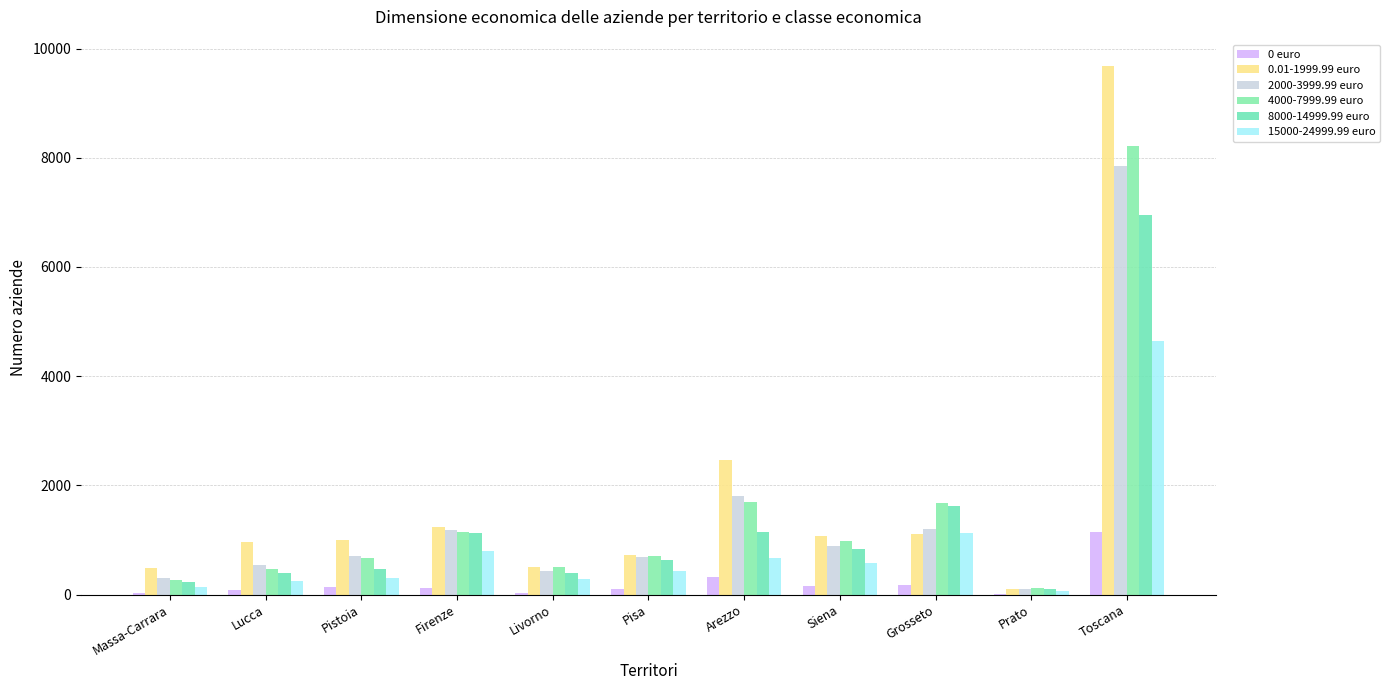

Read the 0 euro value at Arezzo, to the nearest 100.

300